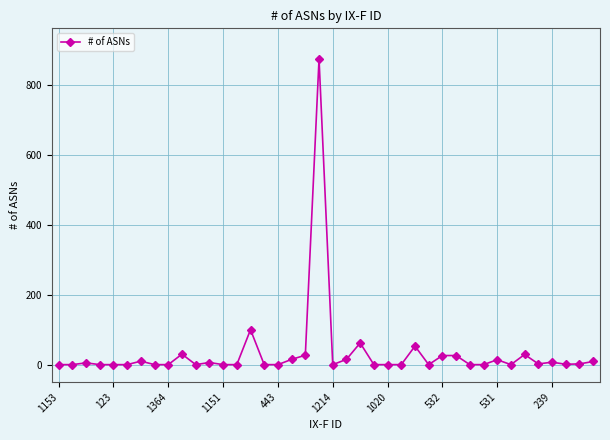

True or false: the data has more than 1 interior local peaks.

True